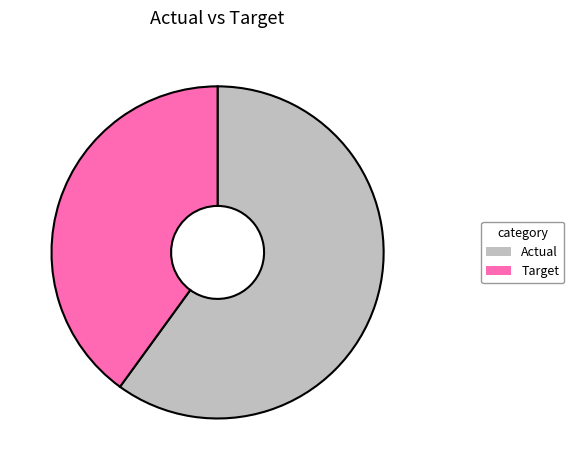

Is it true that Target is 40% of the pie?

True